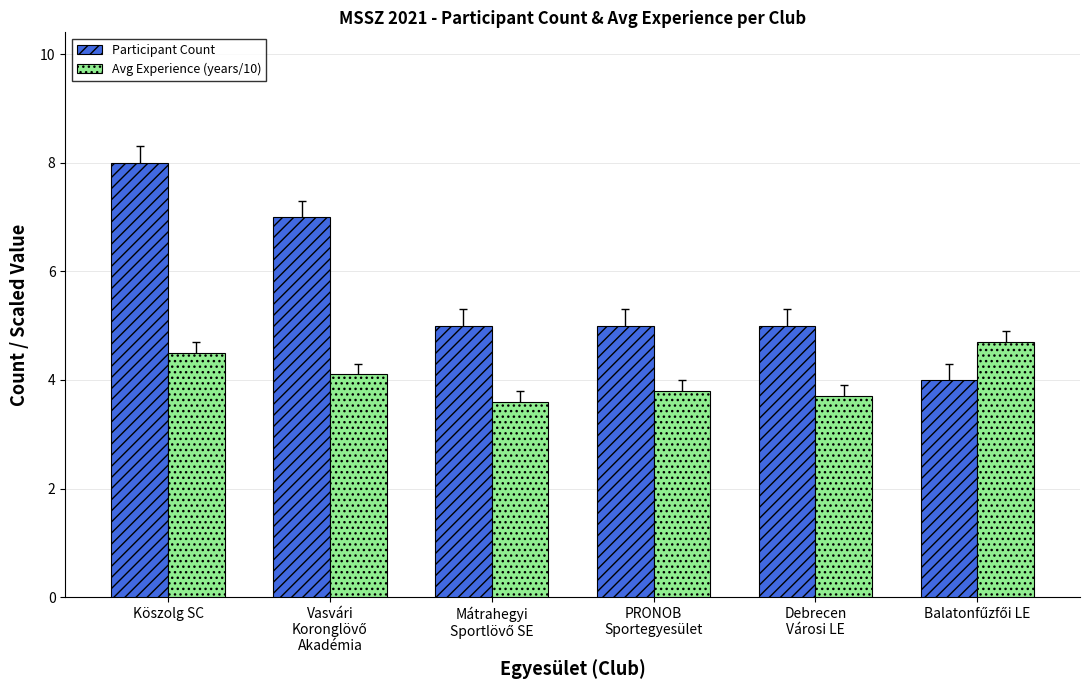

What is the smallest value displayed?

3.6